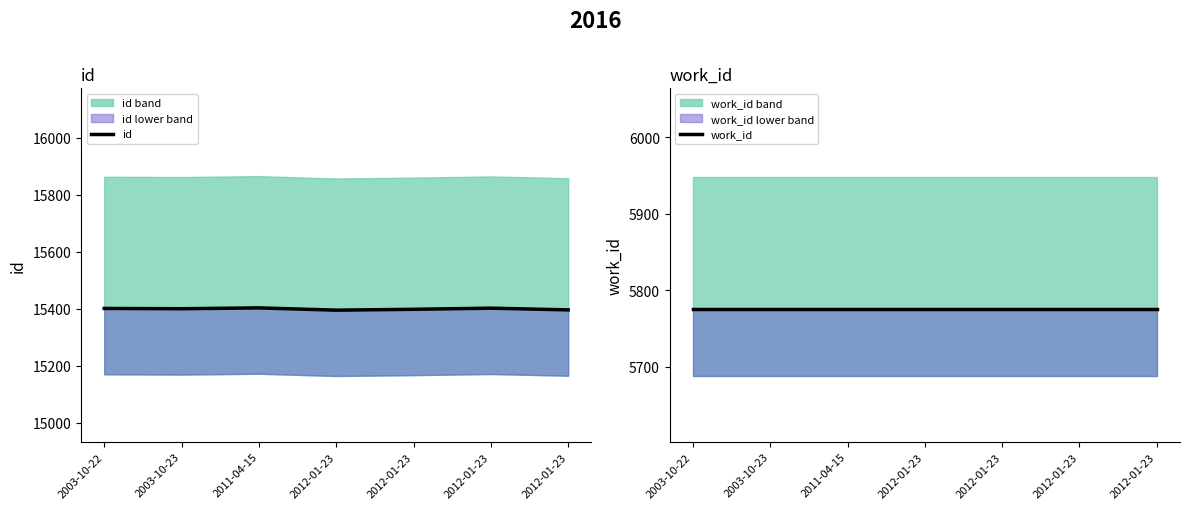

Does the chart display data point markers on the line(s)?

No